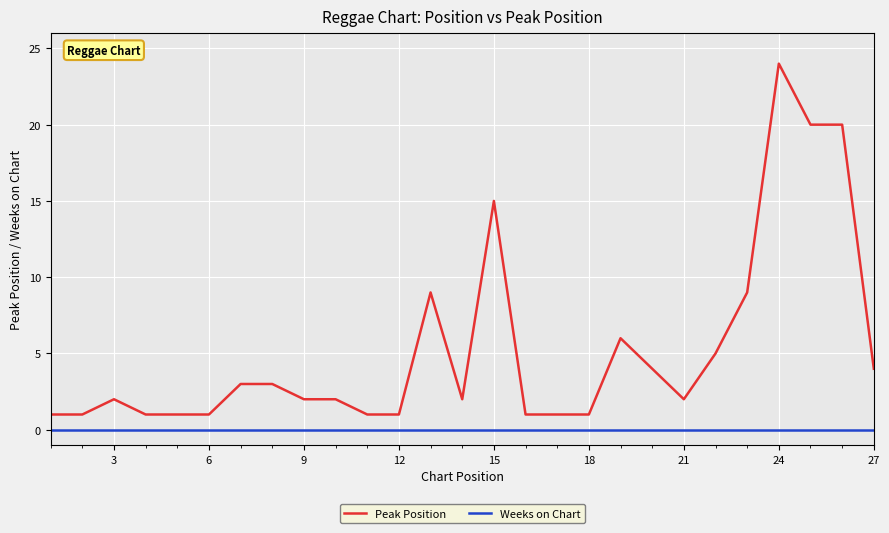

Reading left to right, extract all data points from this chart.

Peak Position: 1	1	2	1	1	1	3	3	2	2	1	1	9	2	15	1	1	1	6	4	2	5	9	24	20	20	4
Weeks on Chart: 0	0	0	0	0	0	0	0	0	0	0	0	0	0	0	0	0	0	0	0	0	0	0	0	0	0	0